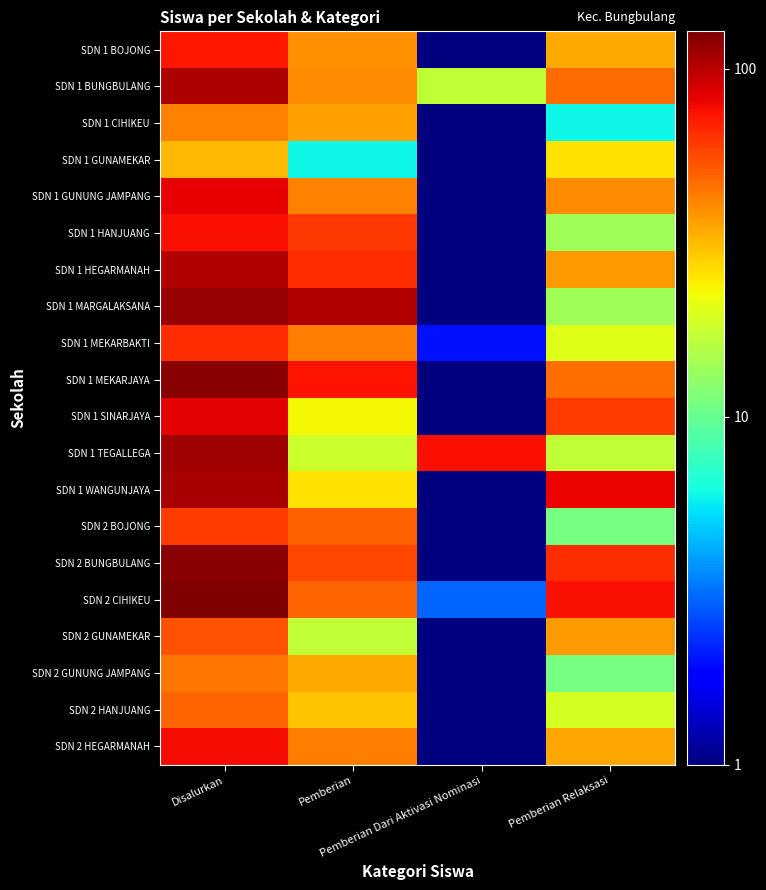

Rank the series at Disalurkan from lowest to highest value.

SDN 1 GUNAMEKAR, SDN 1 CIHIKEU, SDN 2 GUNUNG JAMPANG, SDN 2 HANJUANG, SDN 2 GUNAMEKAR, SDN 2 BOJONG, SDN 1 MEKARBAKTI, SDN 1 BOJONG, SDN 1 HANJUANG, SDN 2 HEGARMANAH, SDN 1 GUNUNG JAMPANG, SDN 1 SINARJAYA, SDN 1 HEGARMANAH, SDN 1 BUNGBULANG, SDN 1 WANGUNJAYA, SDN 1 TEGALLEGA, SDN 1 MARGALAKSANA, SDN 1 MEKARJAYA, SDN 2 BUNGBULANG, SDN 2 CIHIKEU